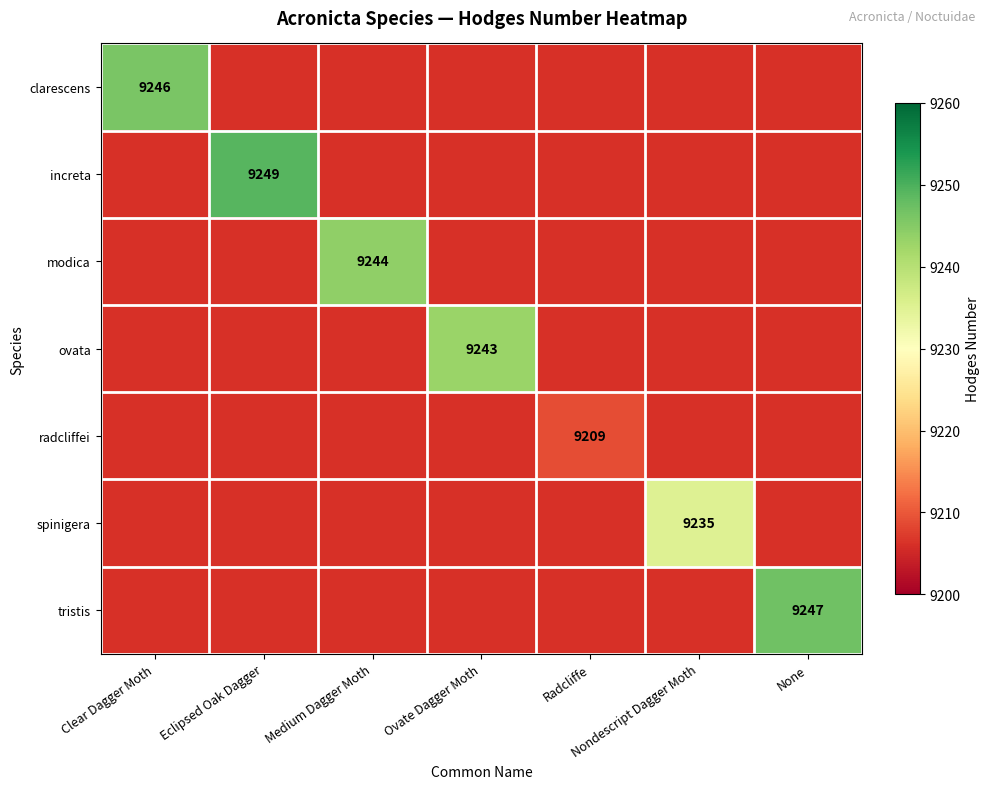

Which has a higher value, Nondescript Dagger Moth or Eclipsed Oak Dagger?

Eclipsed Oak Dagger